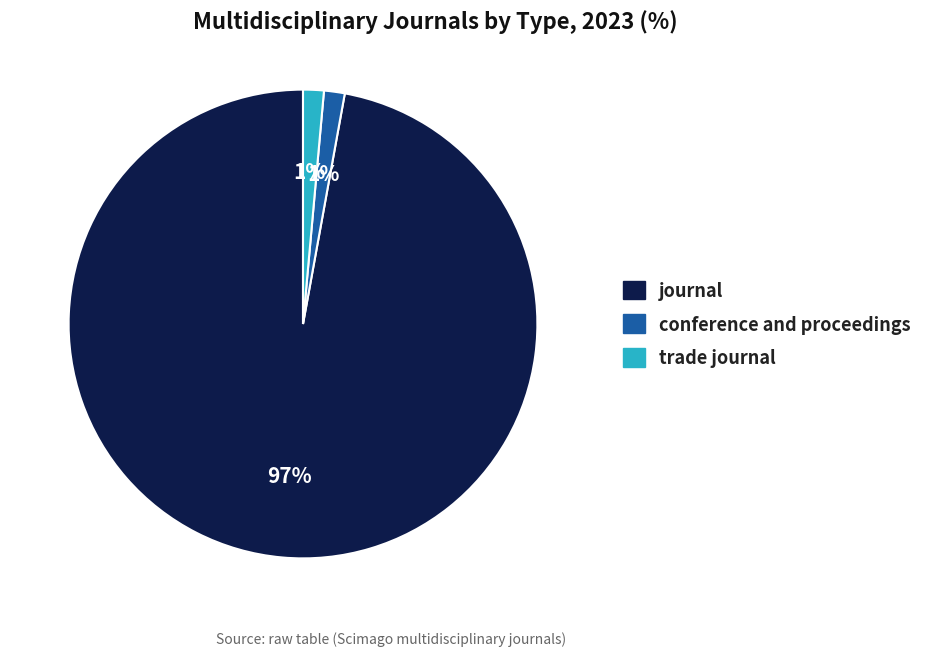

Is it true that conference and proceedings is 14% of the pie?

False